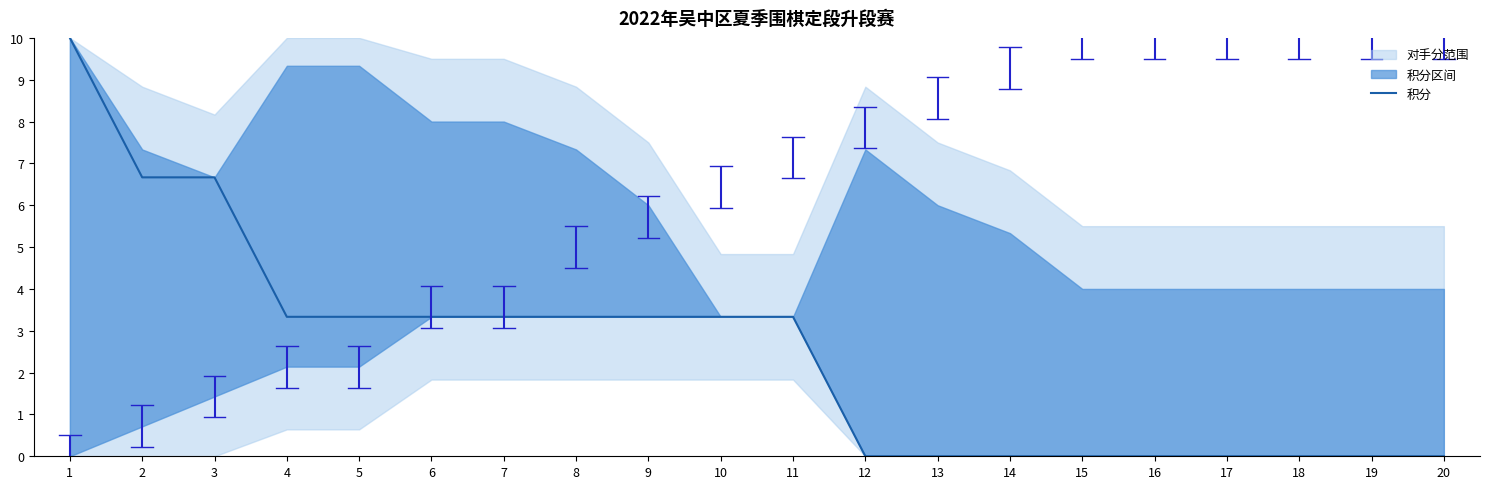

Reading right to left, list all the values displayed in this chart.

0.0	0.0	0.0	0.0	0.0	0.0	0.0	0.0	0.0	3.3	3.3	3.3	3.3	3.3	3.3	3.3	3.3	6.7	6.7	10.0